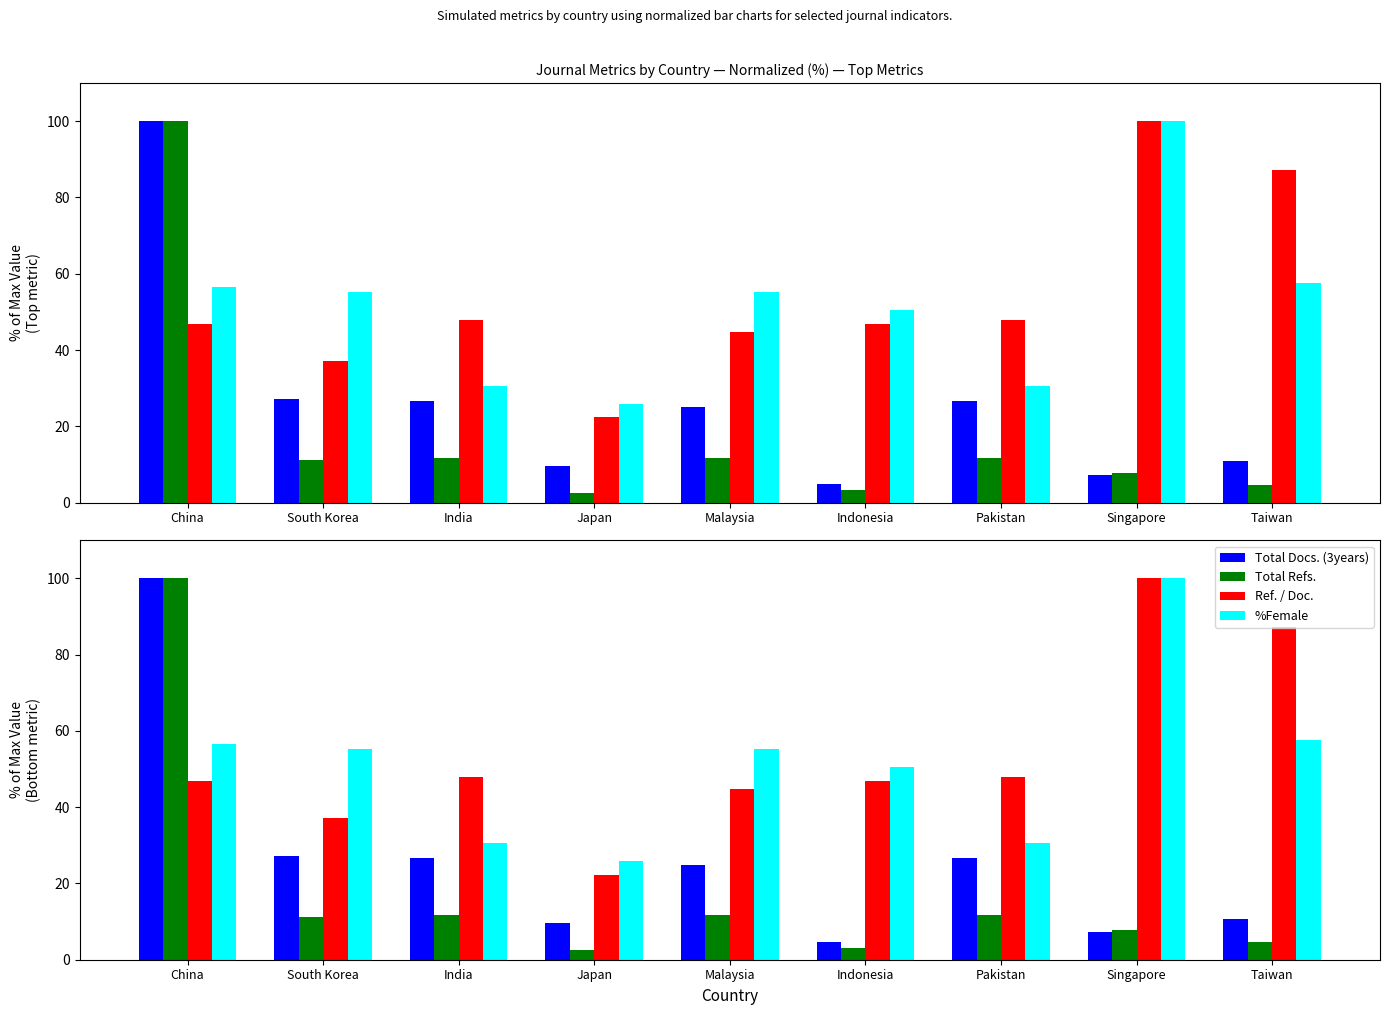

At which label does Total Refs. reach its minimum?

Japan